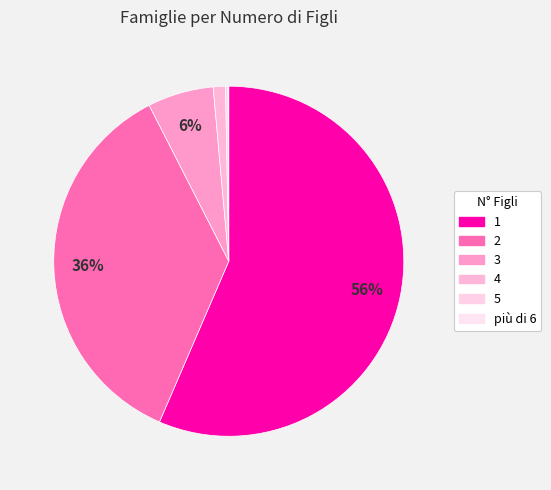

Do 2 and 5 together represent more than half of the pie?

No